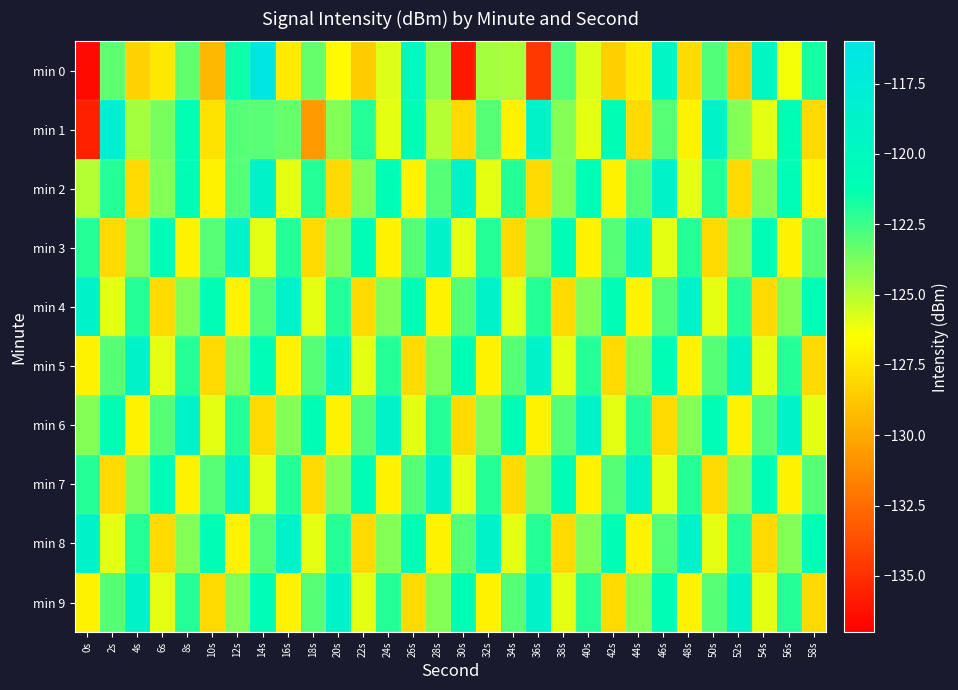

How many distinct data groups are displayed?

10